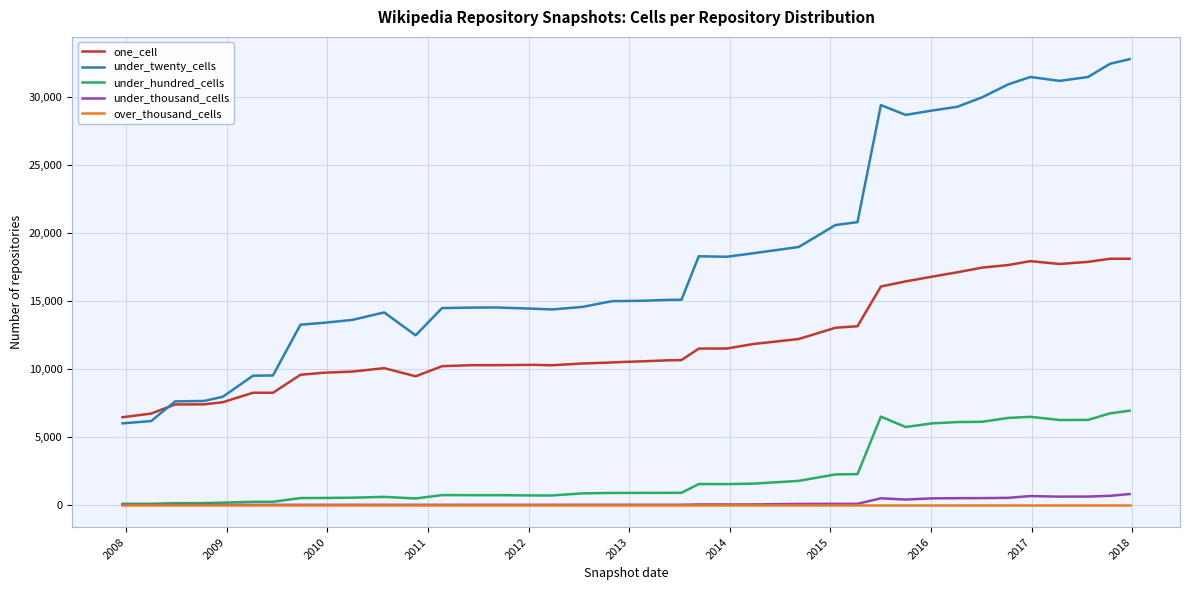

What is the highest value of the under_twenty_cells series?

32782